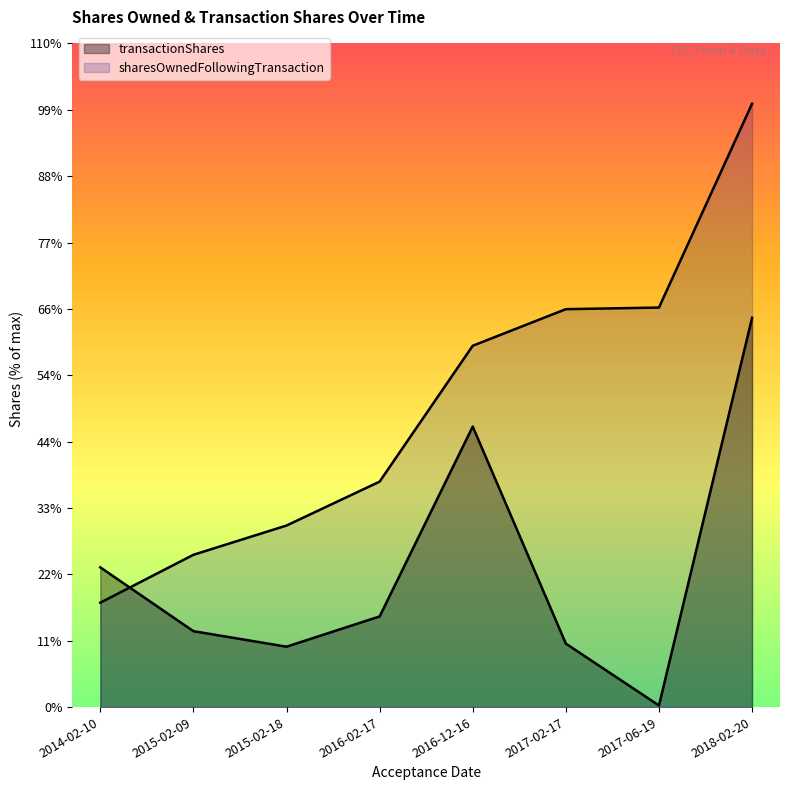

At how many categories does at least one series exceed 82961?

1